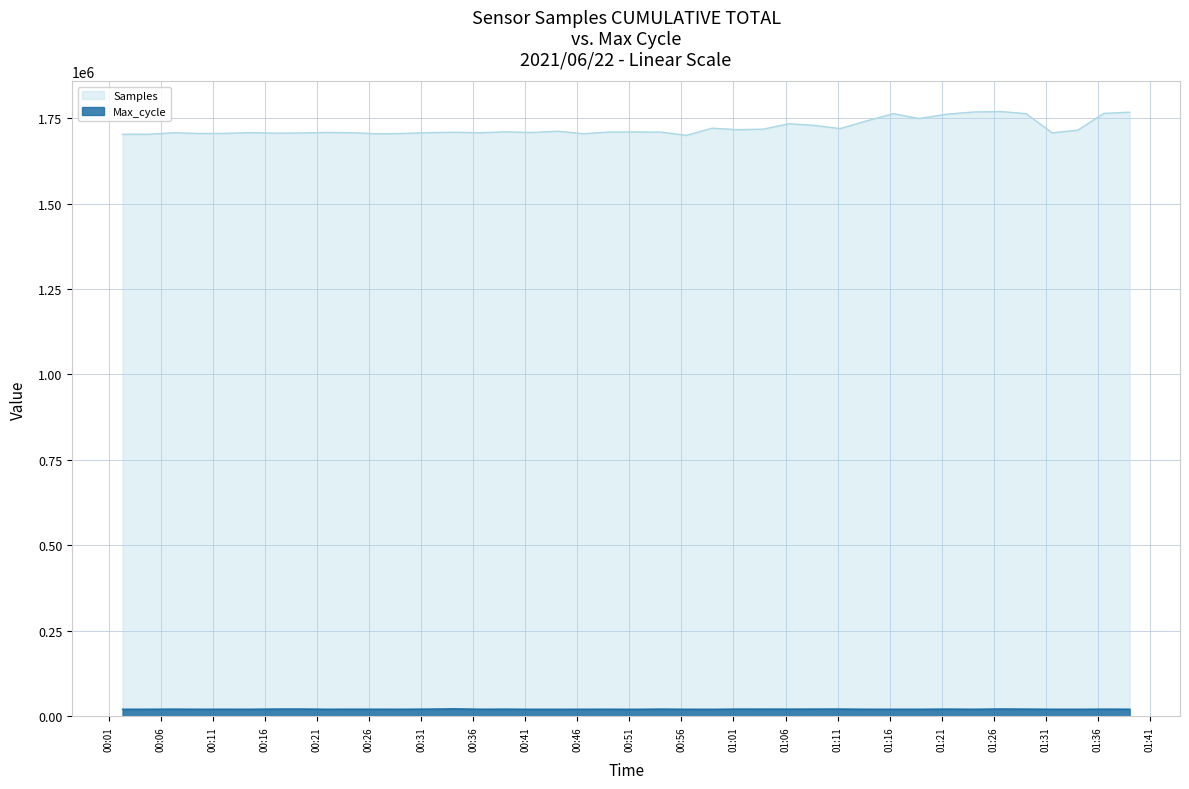

At how many categories does at least one series exceed 875758?

40